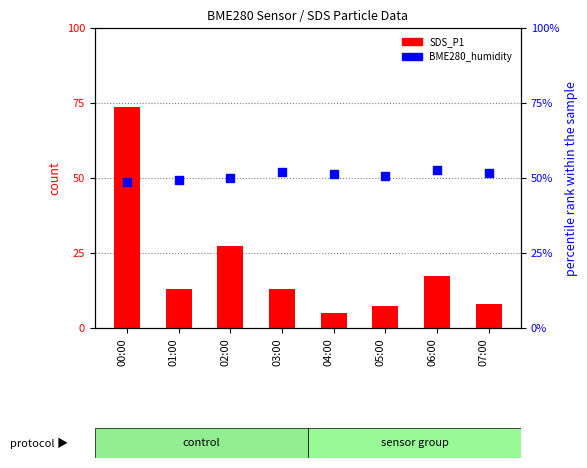

At how many categories does at least one series exceed 63?

1